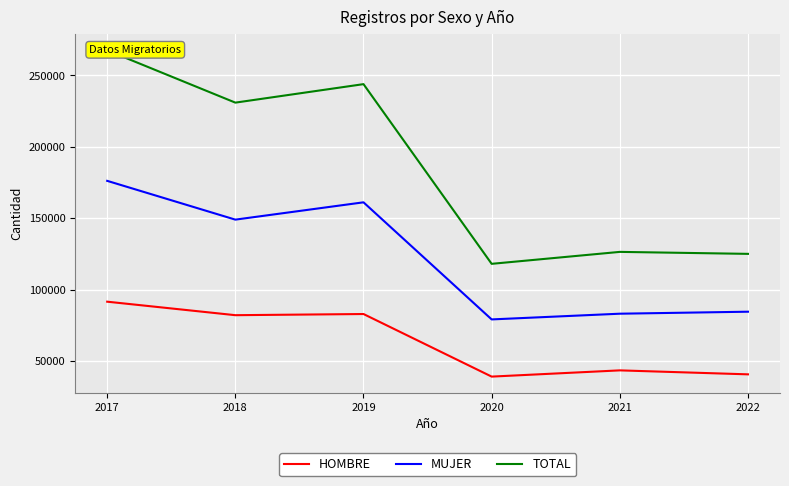

Count the number of categories in the chart.

6